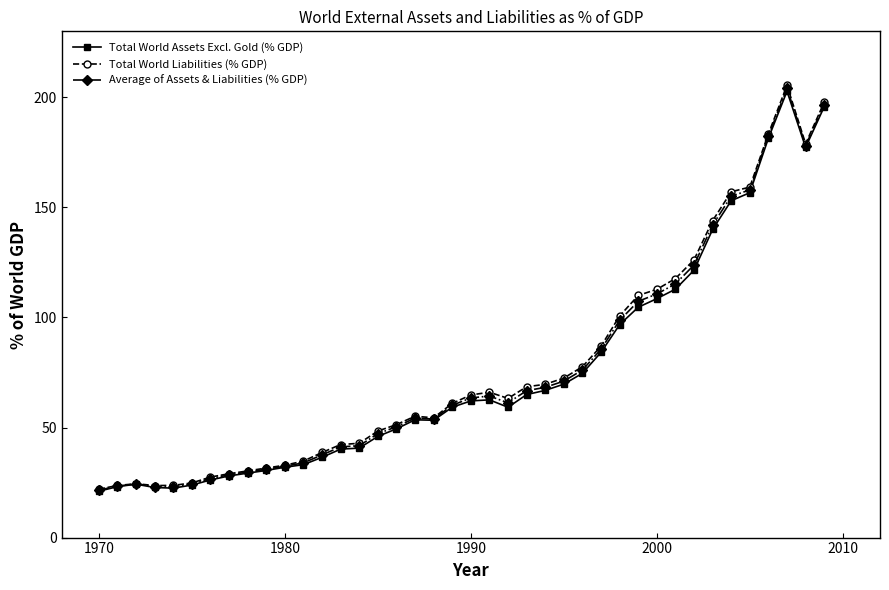

What are all the series names shown in the legend?

Total World Assets Excl. Gold (% GDP), Total World Liabilities (% GDP), Average of Assets & Liabilities (% GDP)